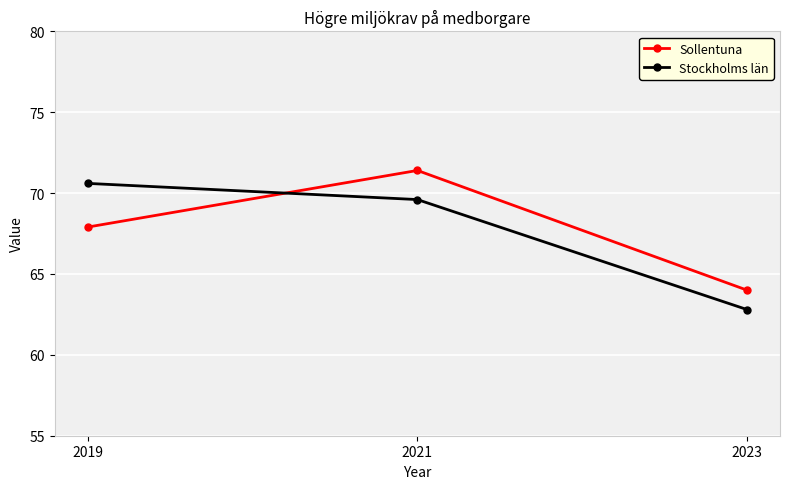

What is the total value across all series at 2023?

126.8